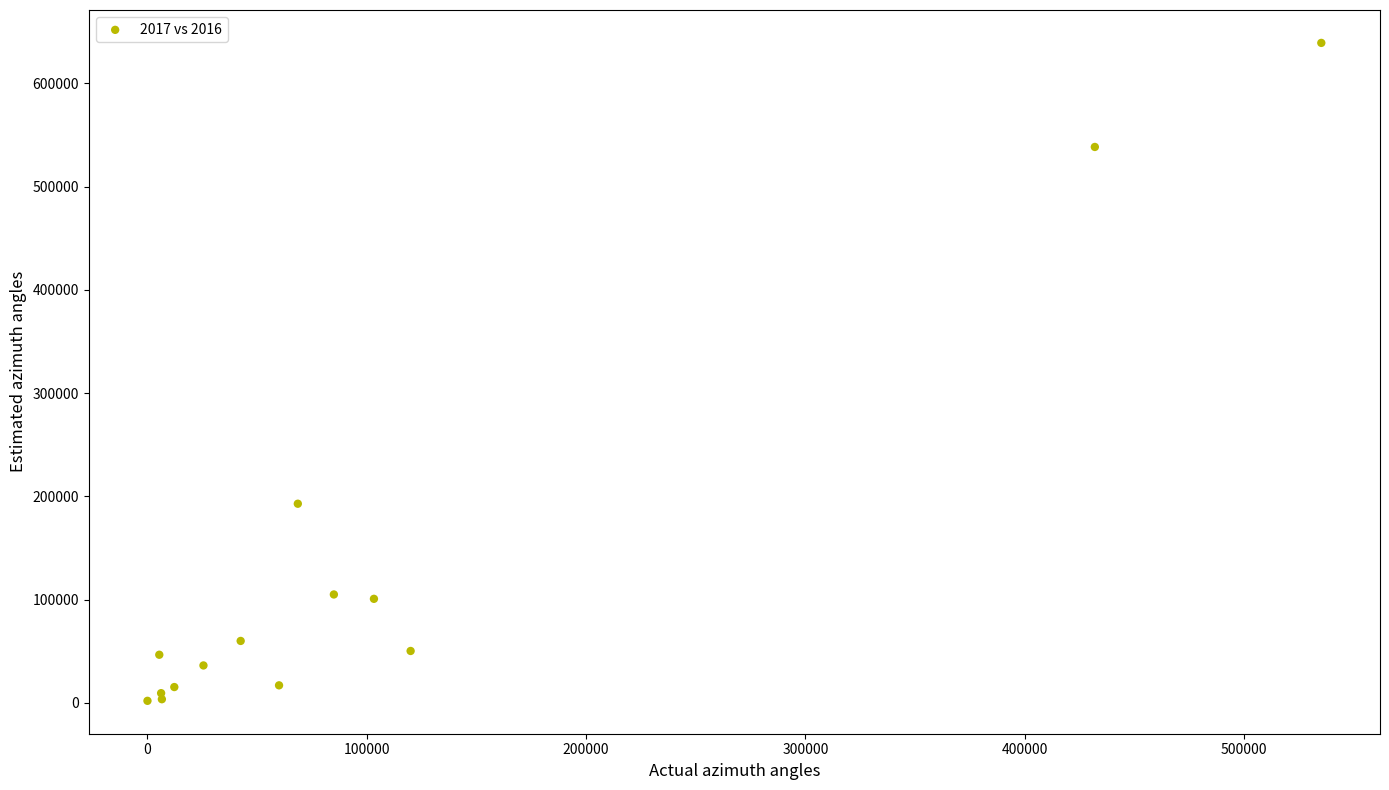

What Y value in the scatter plot is closest to 320562?

192865